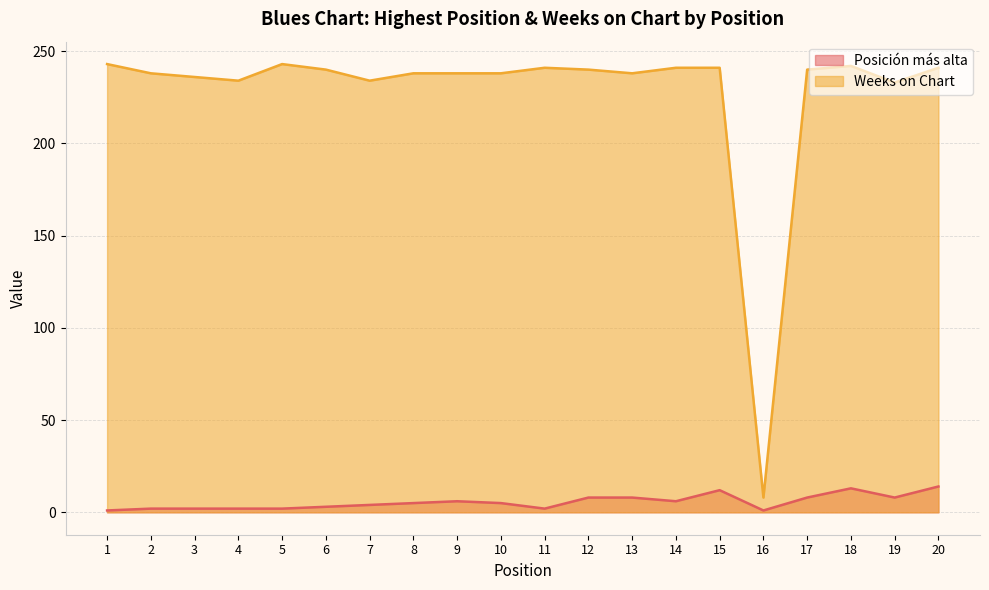

At which label is Posición más alta closest to 7?

9